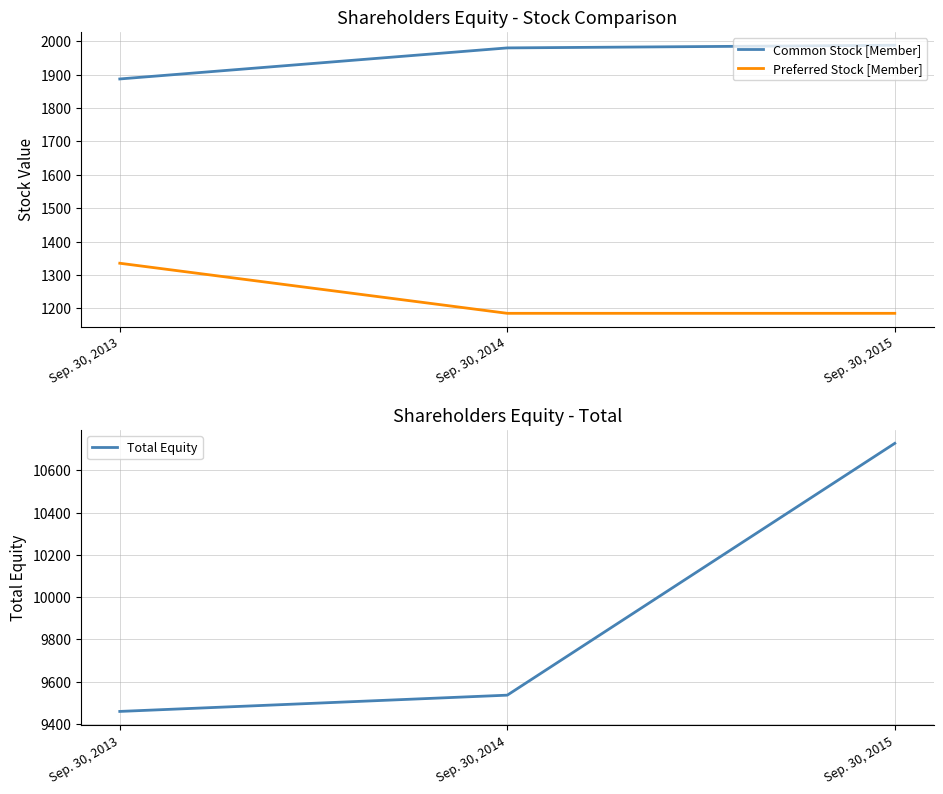

Between Sep. 30, 2014 and Sep. 30, 2015, which series saw the biggest shift?

Total Equity